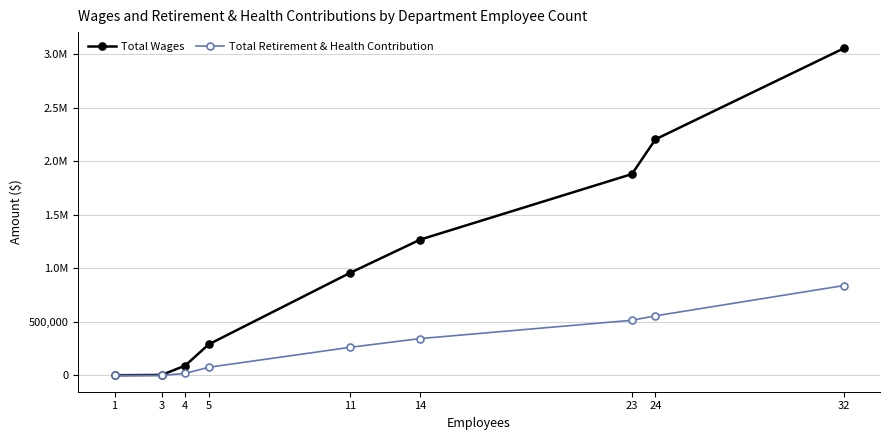

Does the chart display data point markers on the line(s)?

Yes